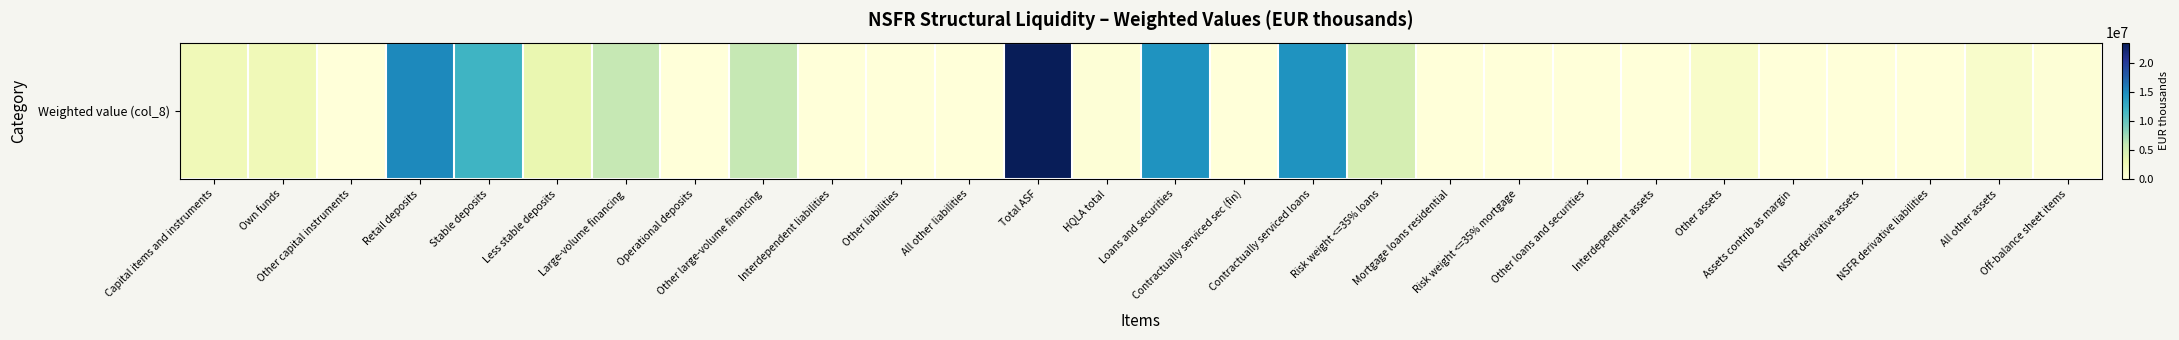

Reading left to right, extract all data points from this chart.

2456602	2384029	72573	15076215	11899349	3176865	5916022	0	5916022	0	0	0	23448838	197390	14438355	28516	14388809	4776970	0	0	21029	0	1151956	39318	56548	6593	1047124	201807